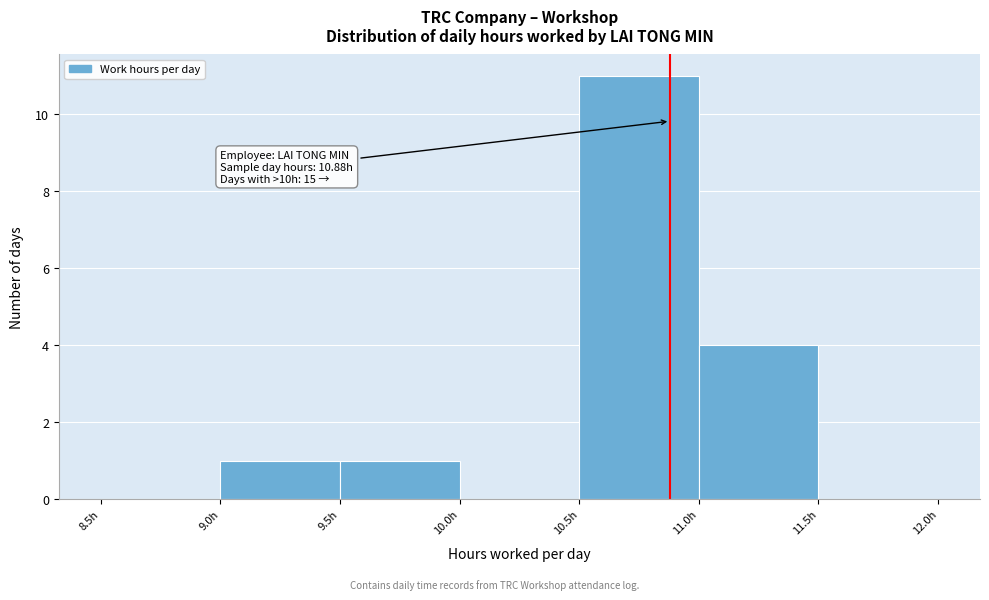

Which range on the x-axis has the tallest bar?

10.5 to 11.0